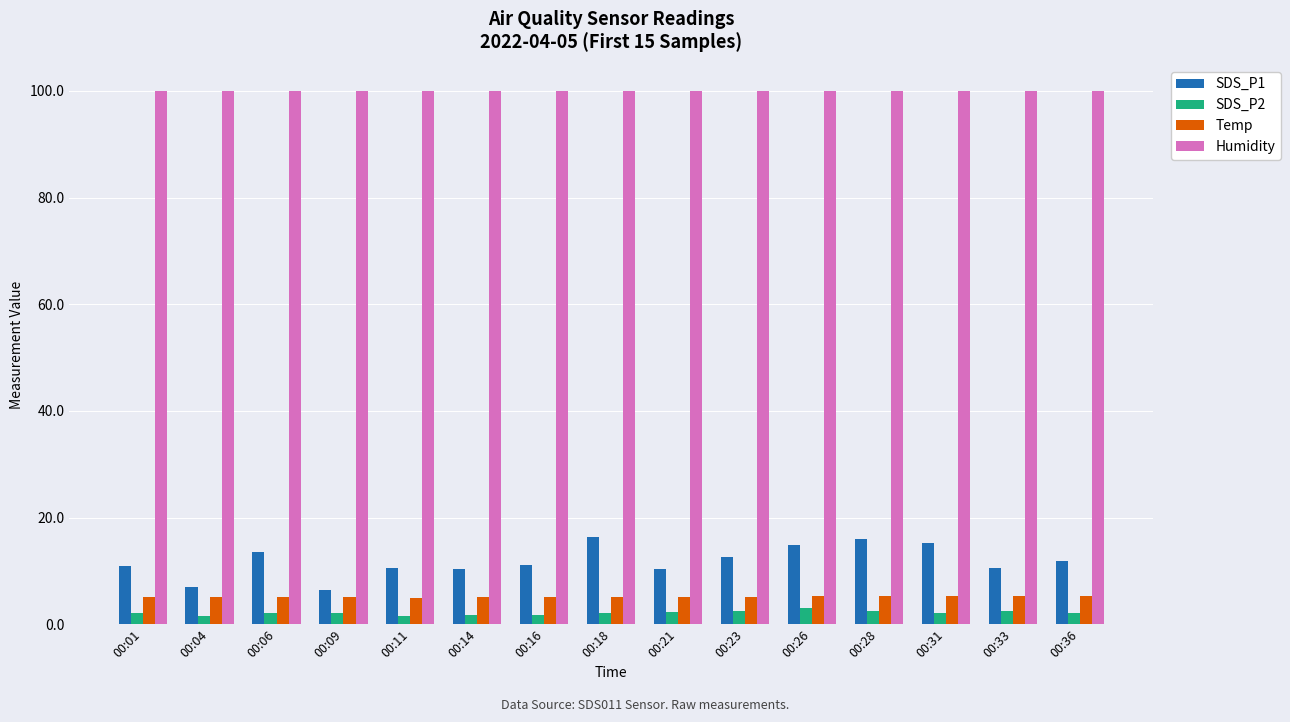

What is the sum of the SDS_P2 values at 00:28 and 00:11?

4.1